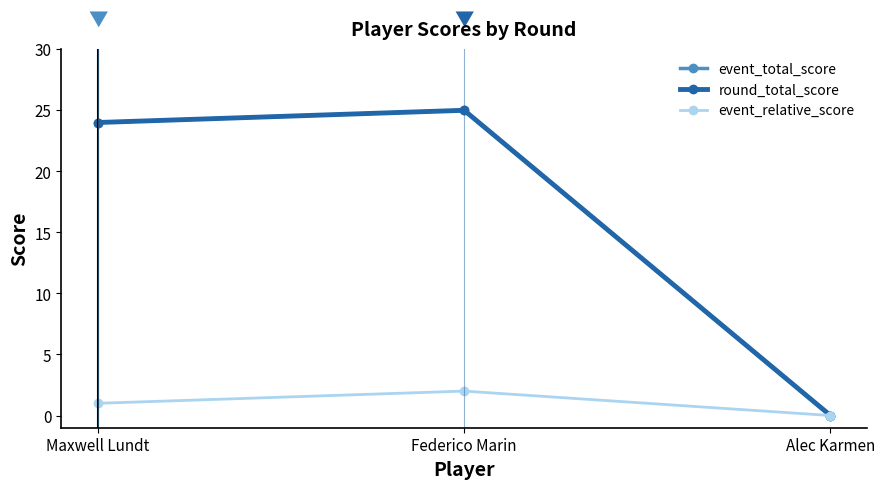

Between Maxwell Lundt and Federico Marin, which is larger?

Federico Marin